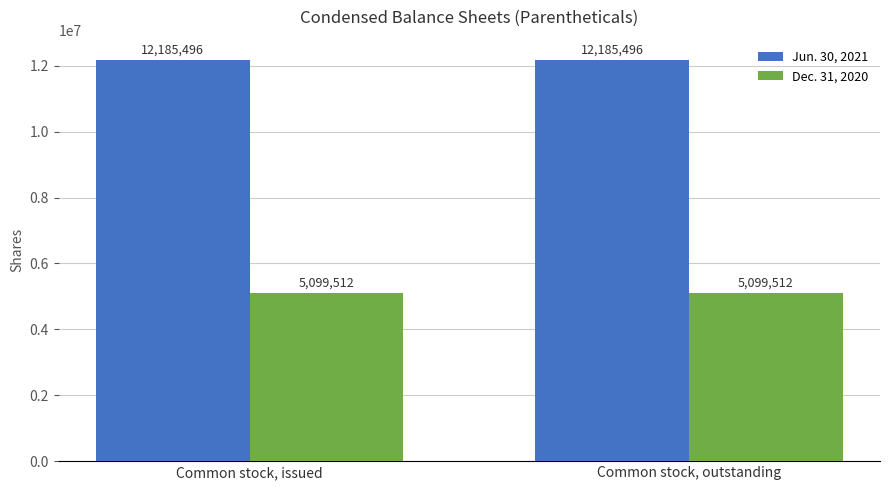

Is it true that Jun. 30, 2021 equals 5187325 at Common stock, outstanding?

False